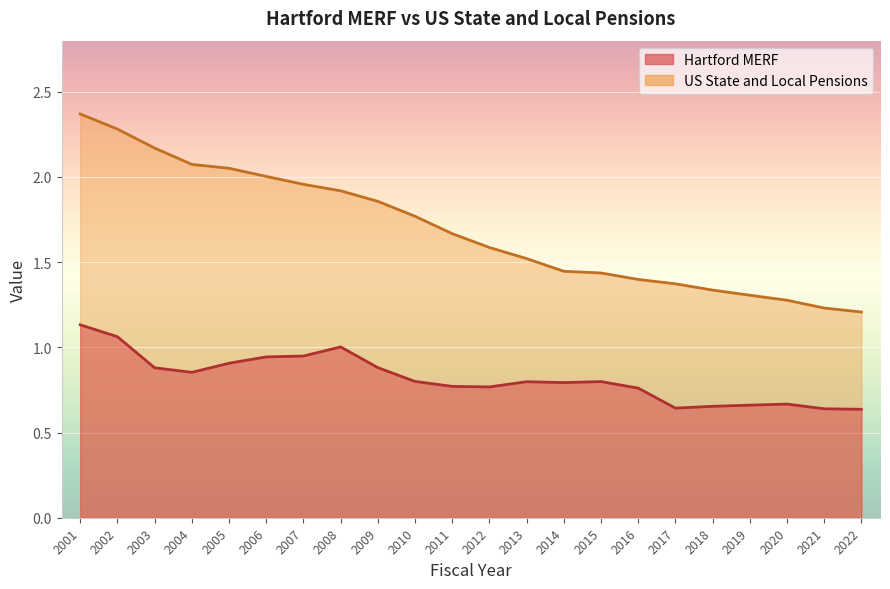

Reading right to left, what are all the values shown in this chart?

Hartford MERF: 2022=0.6	2021=0.6	2020=0.7	2019=0.7	2018=0.7	2017=0.6	2016=0.8	2015=0.8	2014=0.8	2013=0.8	2012=0.8	2011=0.8	2010=0.8	2009=0.9	2008=1.0	2007=0.9	2006=0.9	2005=0.9	2004=0.9	2003=0.9	2002=1.1	2001=1.1
US State and Local Pensions: 2022=1.2	2021=1.2	2020=1.3	2019=1.3	2018=1.3	2017=1.4	2016=1.4	2015=1.4	2014=1.4	2013=1.5	2012=1.6	2011=1.7	2010=1.8	2009=1.9	2008=1.9	2007=2.0	2006=2.0	2005=2.1	2004=2.1	2003=2.2	2002=2.3	2001=2.4